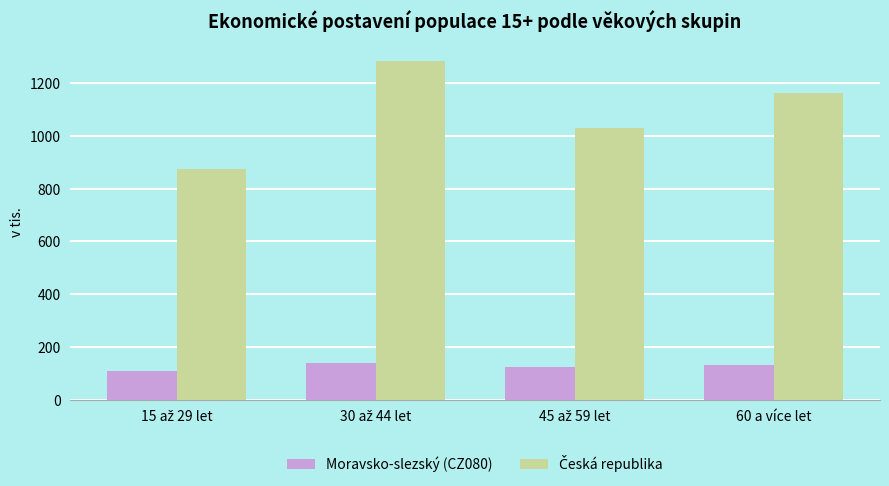

What is the spread (max minus min) of values at 60 a více let?

1033.9